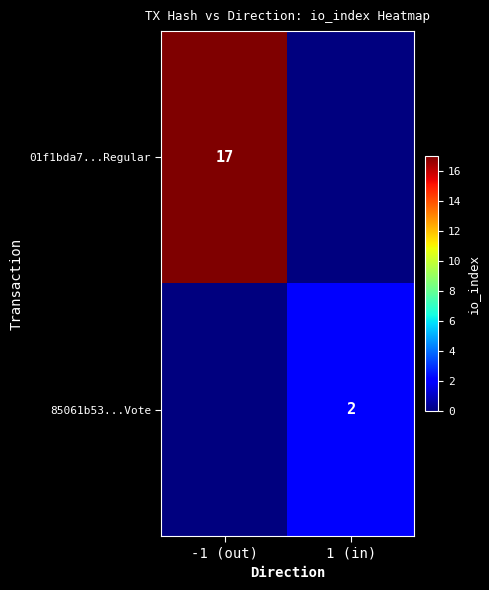

What is the total value across all series at 1 (in)?

2